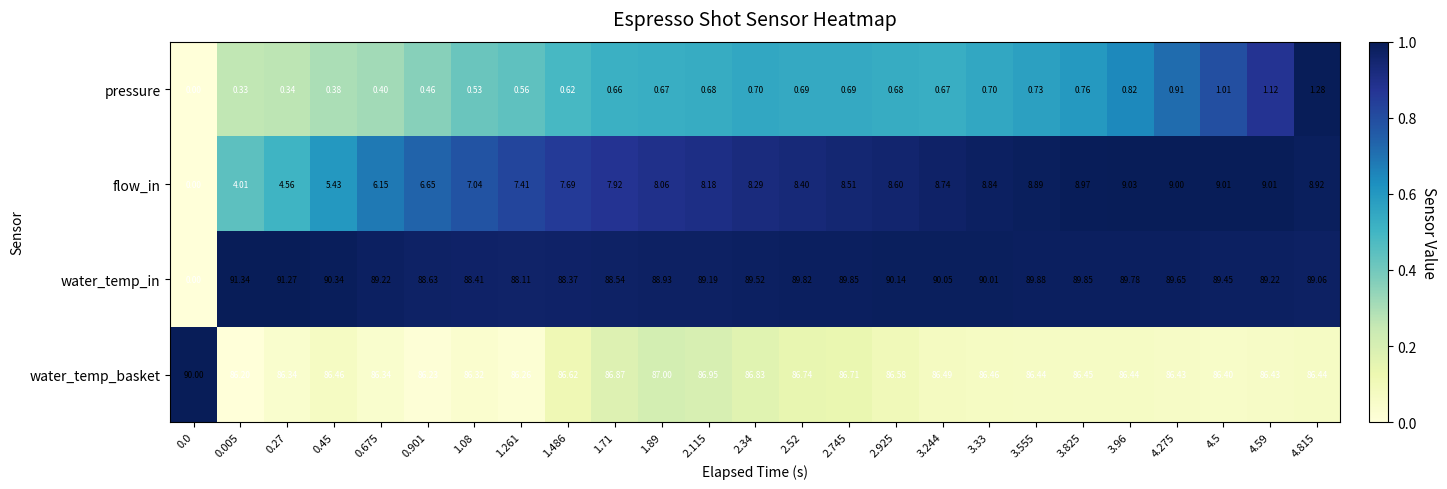

Which series changed the most between 0.0 and 0.45?

water_temp_in